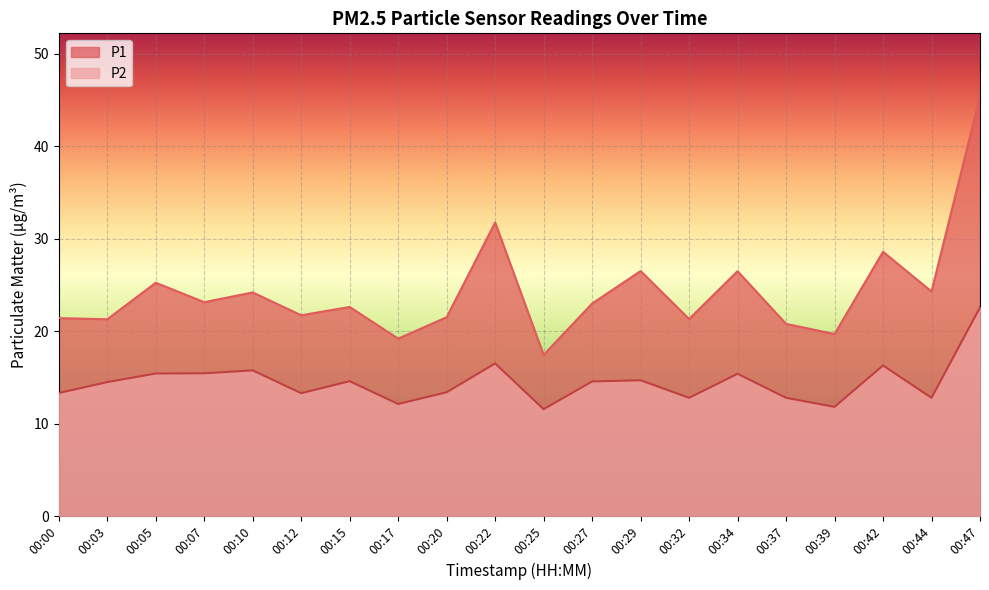

Reading right to left, what are all the values shown in this chart?

P1: 00:47=45.4	00:44=24.3	00:42=28.6	00:39=19.7	00:37=20.8	00:34=26.5	00:32=21.3	00:29=26.5	00:27=23.0	00:25=17.4	00:22=31.8	00:20=21.5	00:17=19.2	00:15=22.6	00:12=21.7	00:10=24.2	00:07=23.1	00:05=25.2	00:03=21.3	00:00=21.4
P2: 00:47=22.6	00:44=12.8	00:42=16.3	00:39=11.8	00:37=12.8	00:34=15.4	00:32=12.8	00:29=14.7	00:27=14.6	00:25=11.6	00:22=16.5	00:20=13.4	00:17=12.1	00:15=14.6	00:12=13.3	00:10=15.8	00:07=15.4	00:05=15.4	00:03=14.5	00:00=13.3